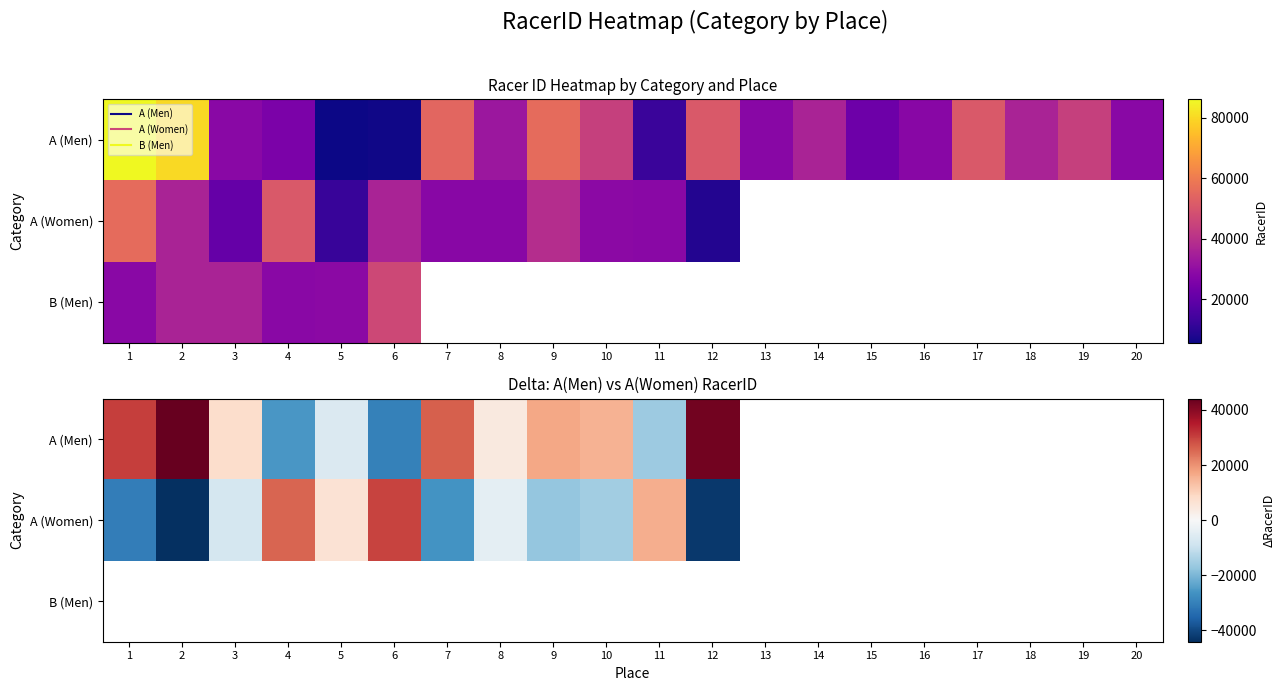

List the labels in order of A (Women) value, smallest first.

2, 12, 1, 7, 9, 10, 3, 8, 5, 11, 4, 6, 13, 14, 15, 16, 17, 18, 19, 20